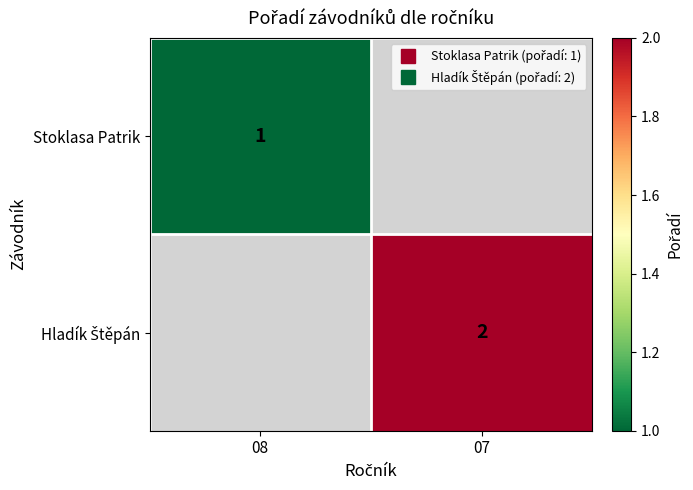

Which series has the largest range (max minus min)?

Stoklasa Patrik